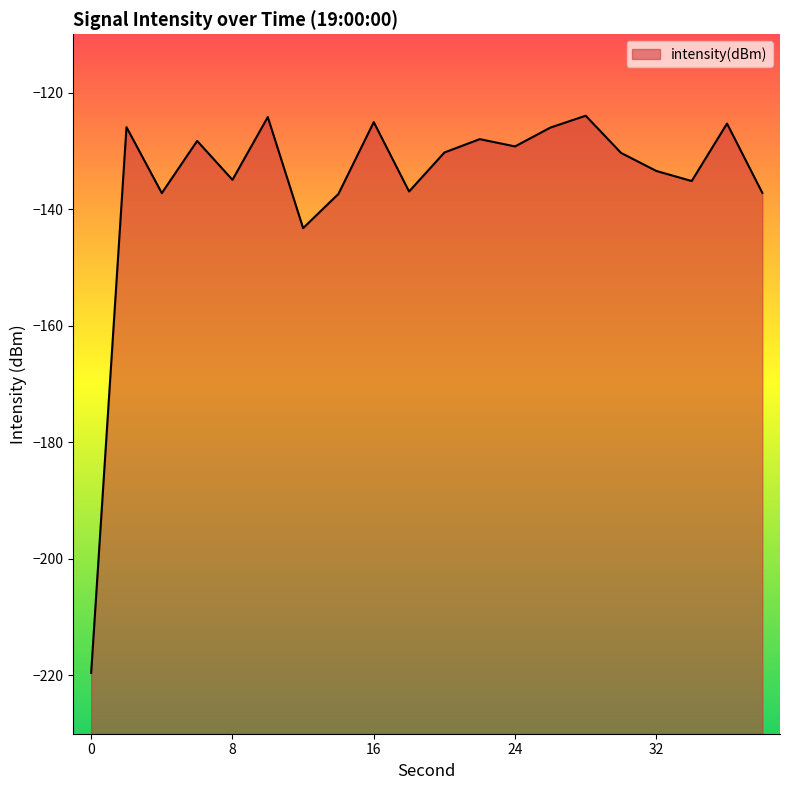

What is the sum of all values?

-2711.9